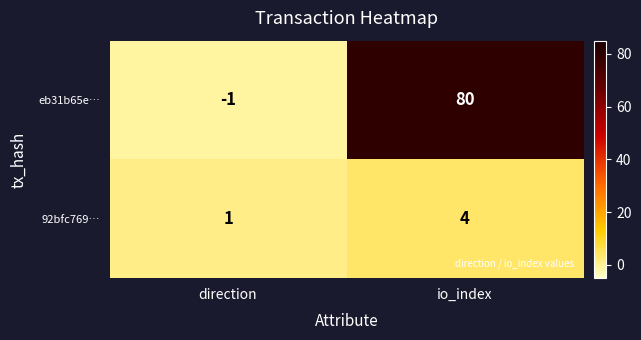

What is the greatest value displayed?

80